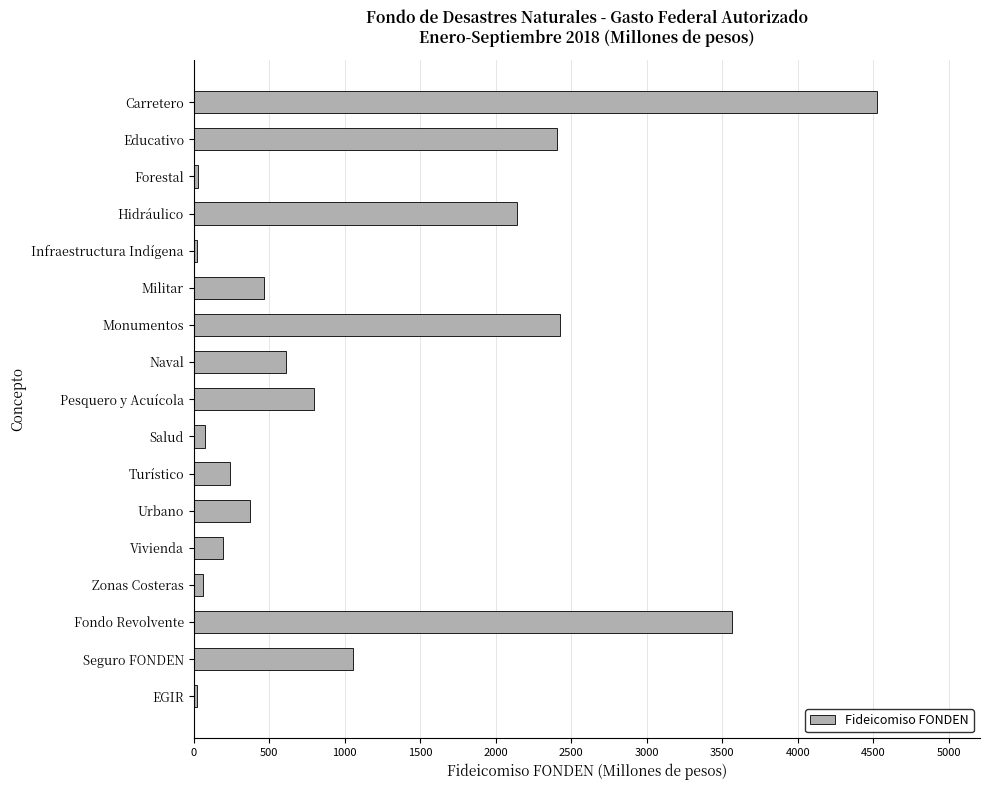

How many distinct data groups are displayed?

1